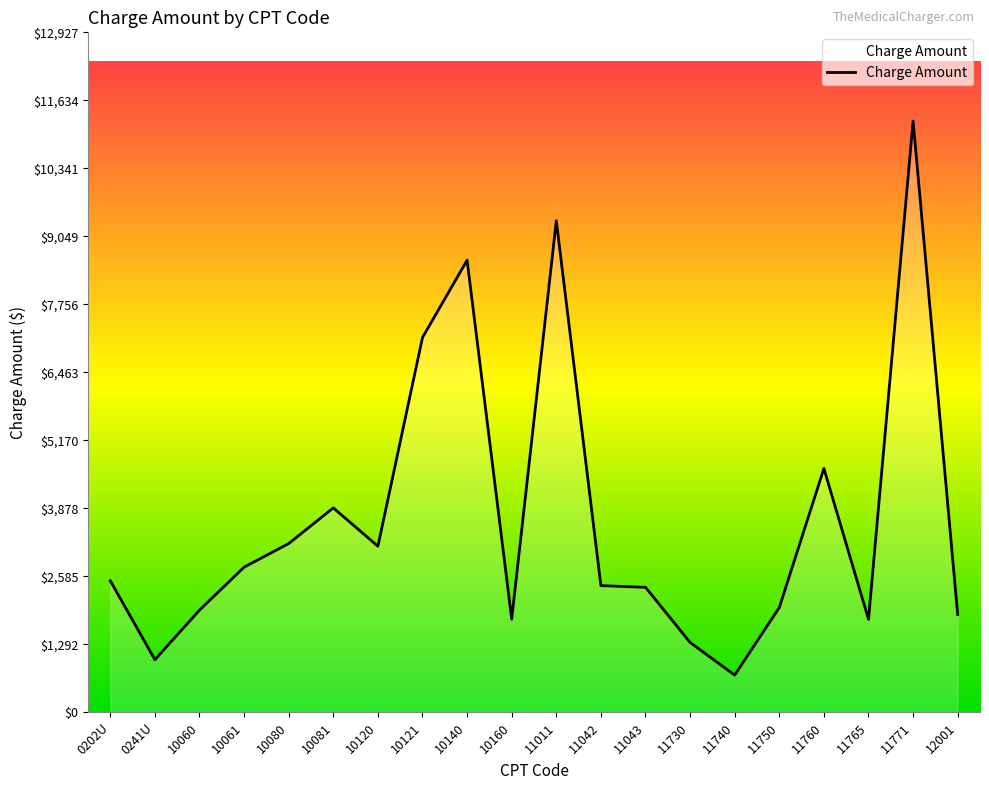

What value does the data have at 10081?

3885.8